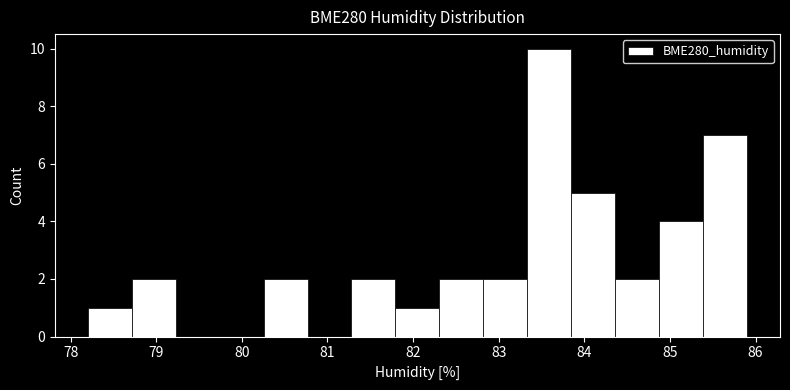

Over which range of the x-axis is the bar tallest?

83.3 to 83.8